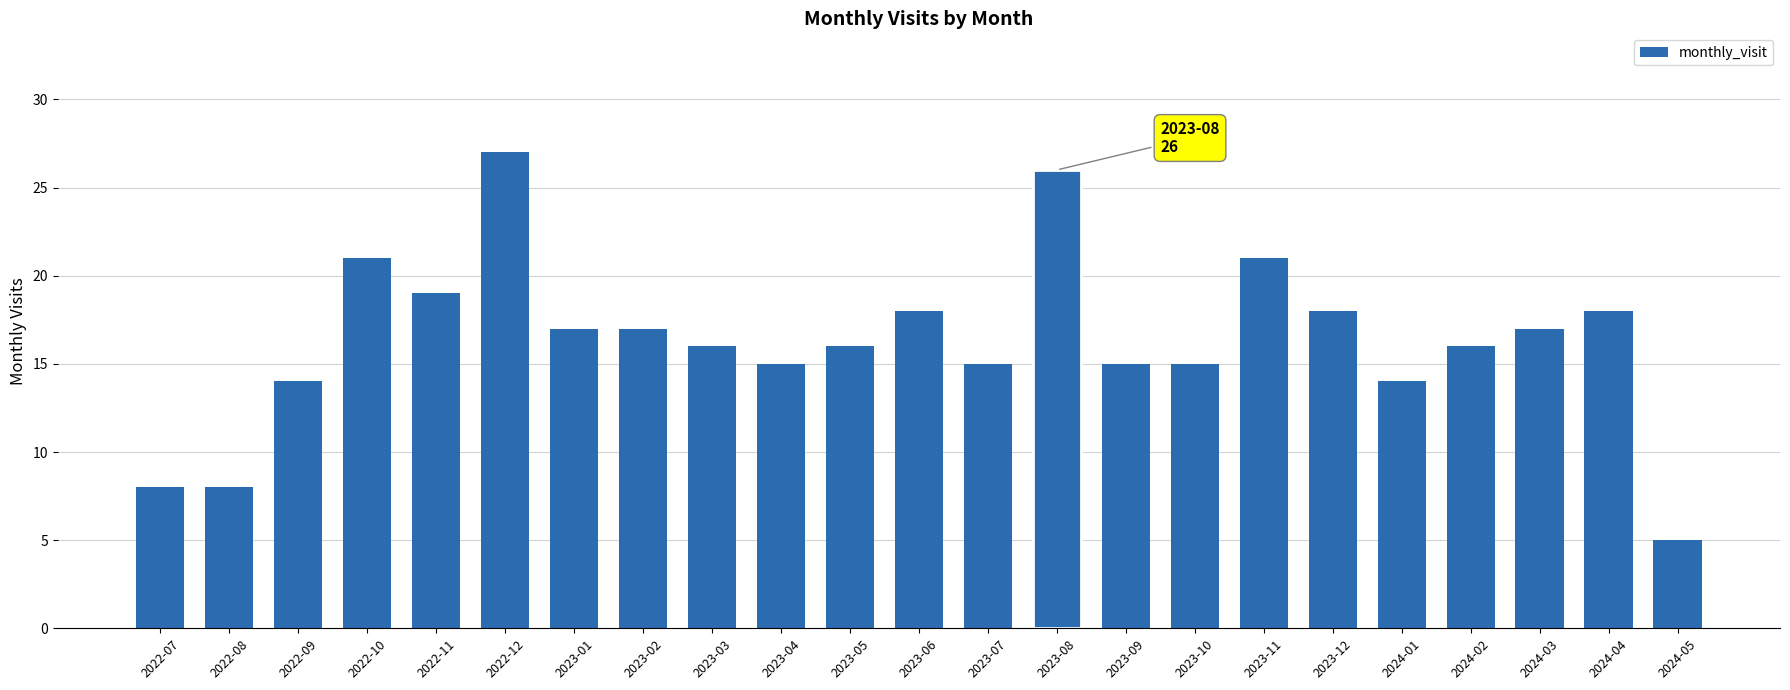

What position from the right is 2023-08?

10